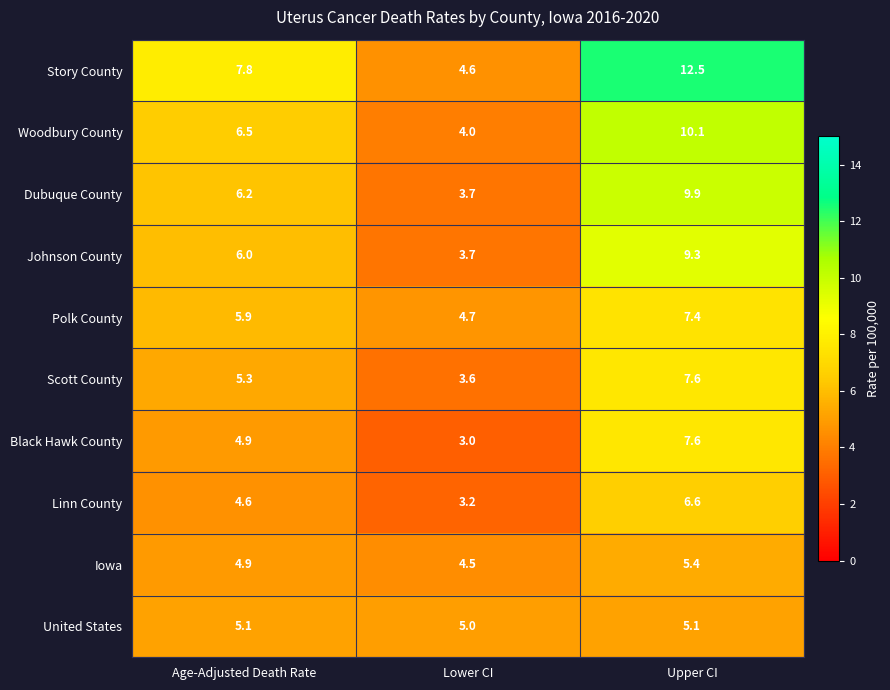

At which label does Dubuque County first exceed 6?

Age-Adjusted Death Rate